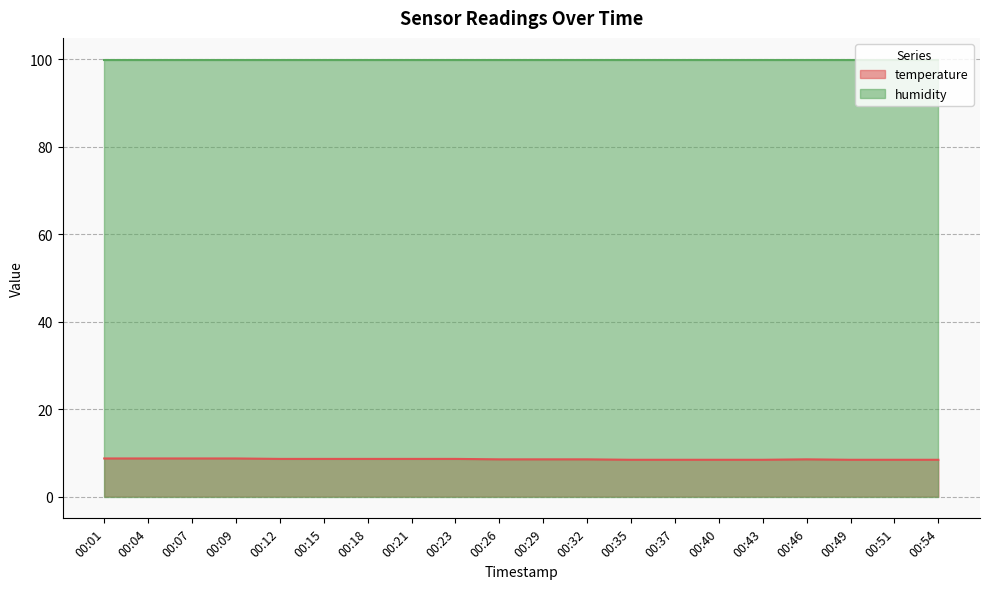

Does the chart display data point markers on the line(s)?

No